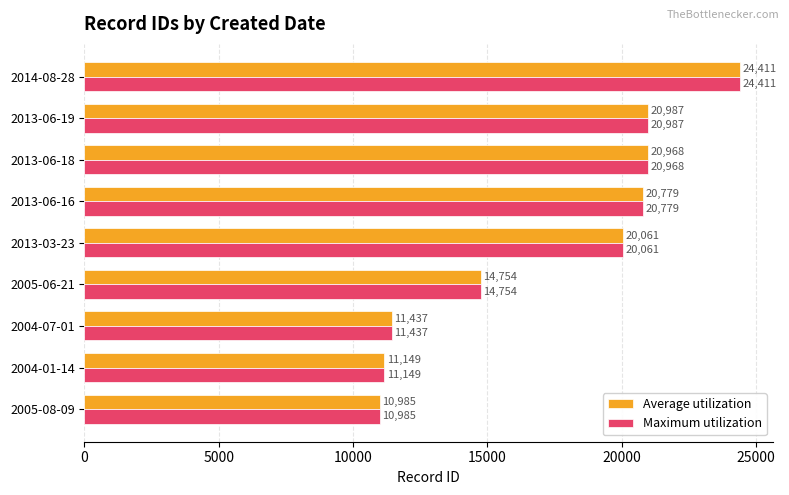

What value does the Average utilization series have at 2013-06-18, to the nearest 50?

20950